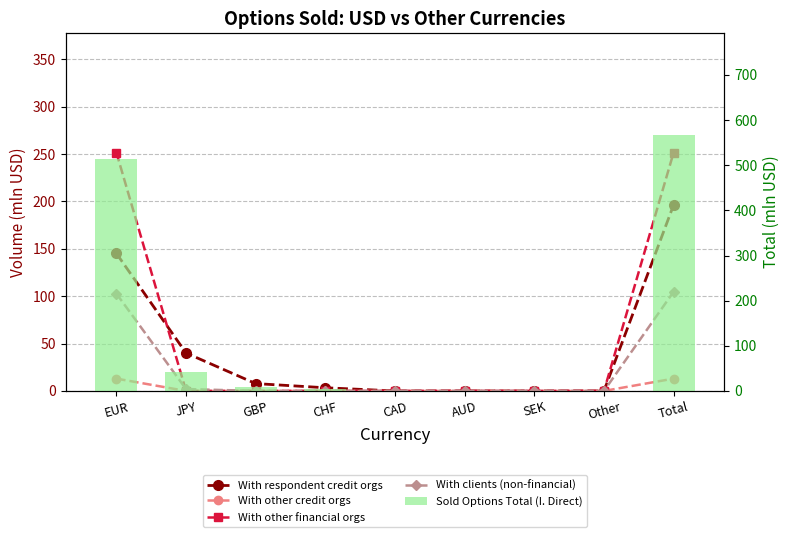

The With other credit orgs series shows 6.4 at SEK. True or false?

False